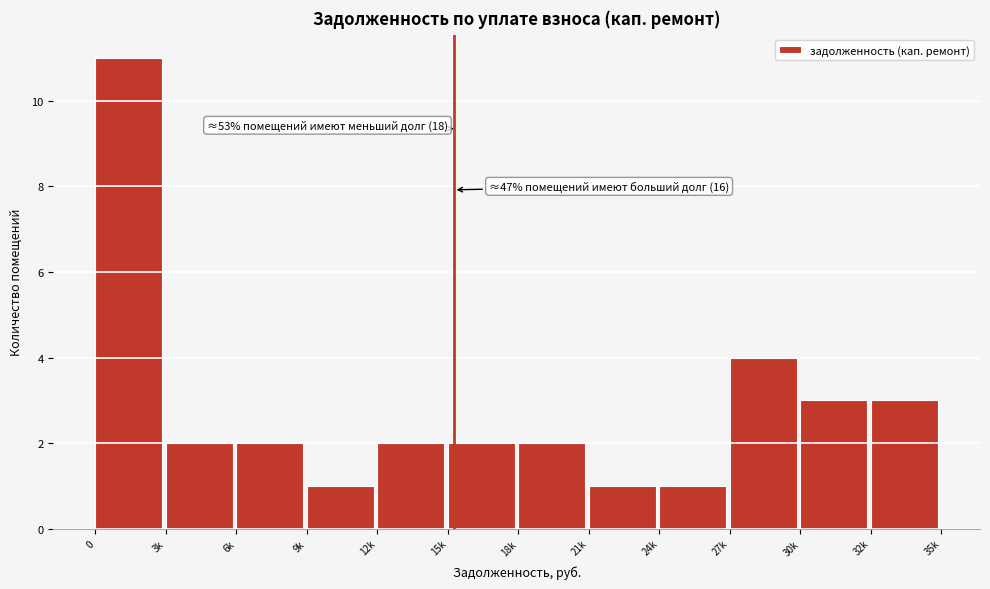

Reading right to left, list all the values displayed in this chart.

3	3	4	1	1	2	2	2	1	2	2	11